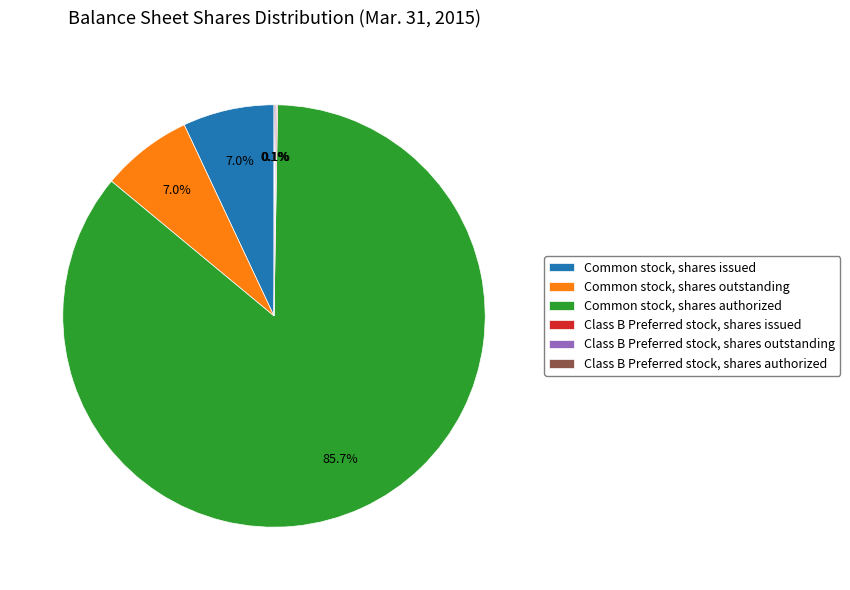

Which slice is the largest?

Common stock, shares authorized